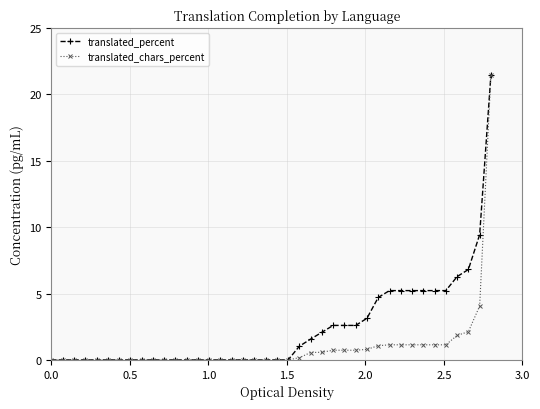

What is the value of the translated_percent point at the 31st from the left?

5.2